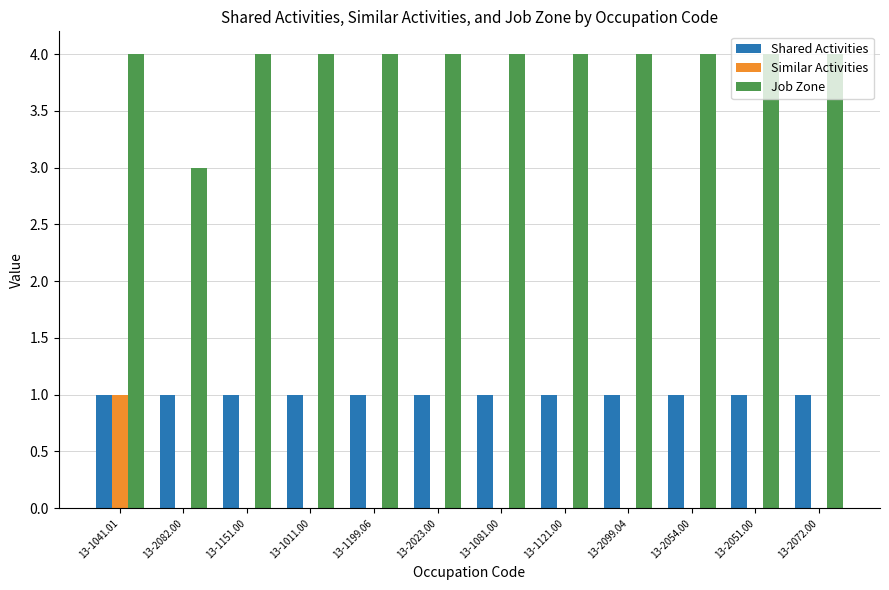

Are the bars grouped side by side (vs. stacked)?

Yes